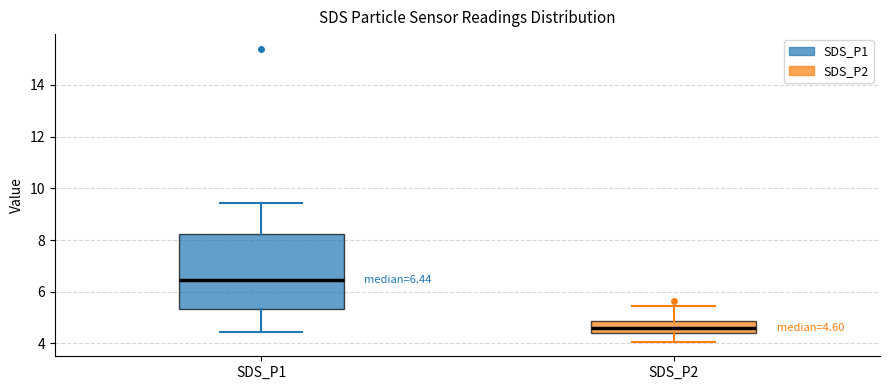

Comparing the boxes themselves (not the whiskers), which one is the tallest?

SDS_P1